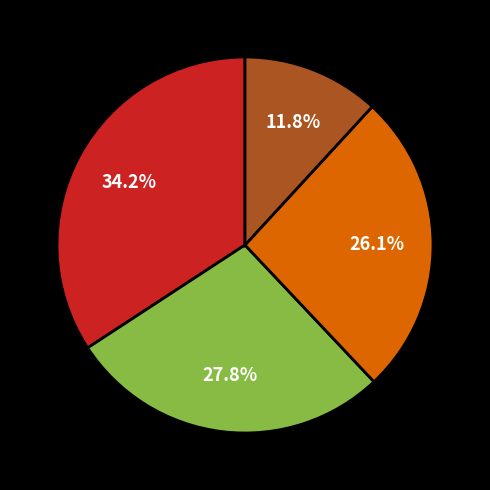

Does any single category account for the majority?

No